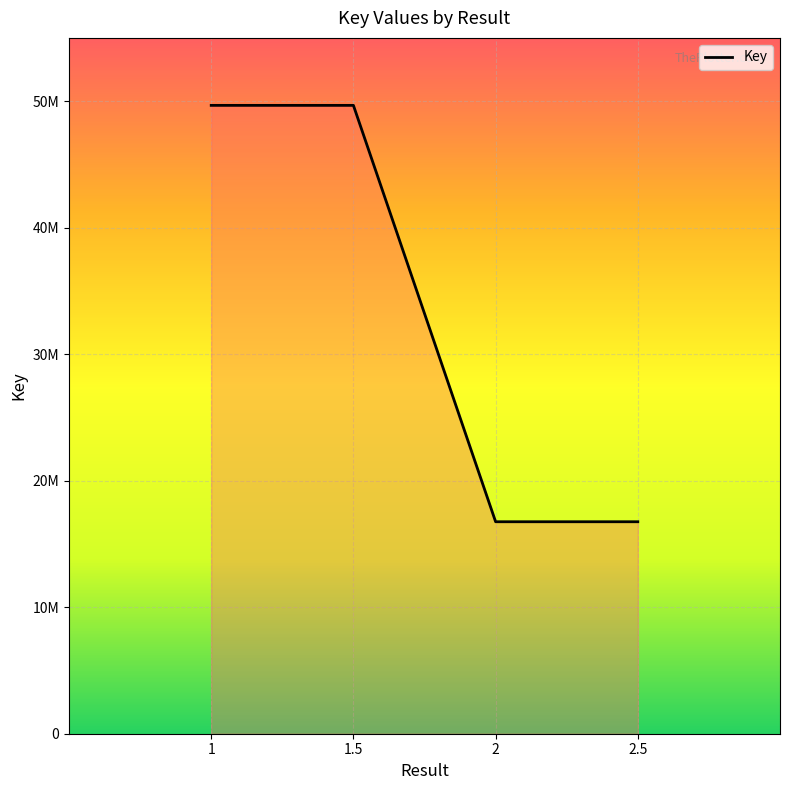

Which category has the highest value across all series?

1